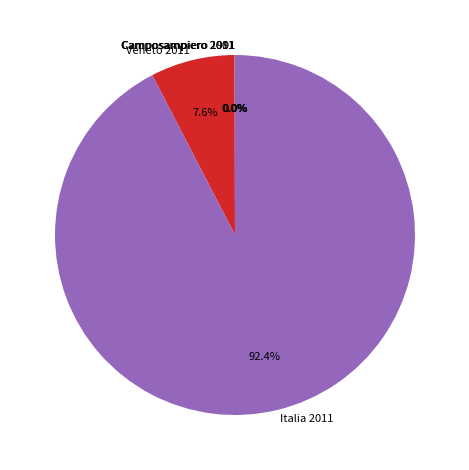

Between Italia 2011 and Veneto 2011, which is larger?

Italia 2011